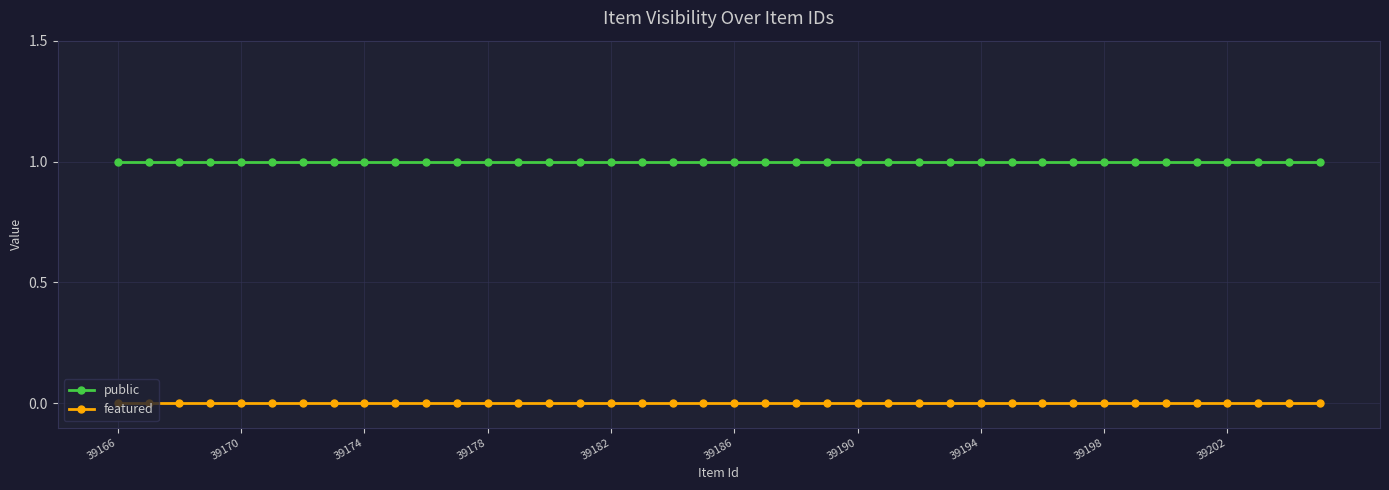

List the series in order of their peak value, highest first.

public, featured